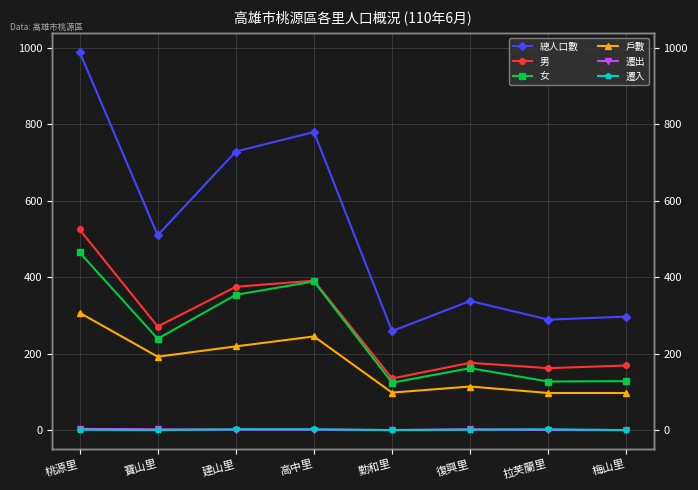

At how many categories does at least one series exceed 47?

8